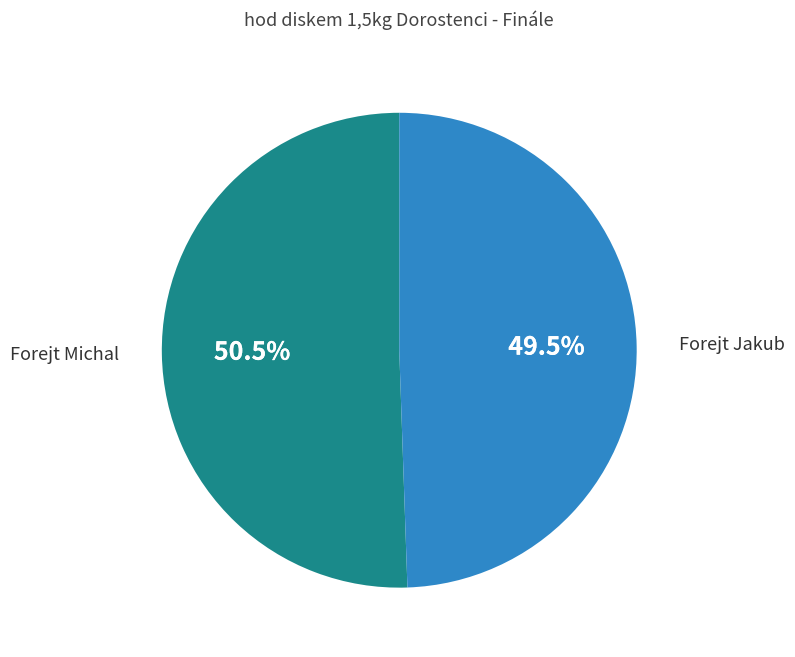

Between Forejt Michal and Forejt Jakub, which is larger?

Forejt Michal